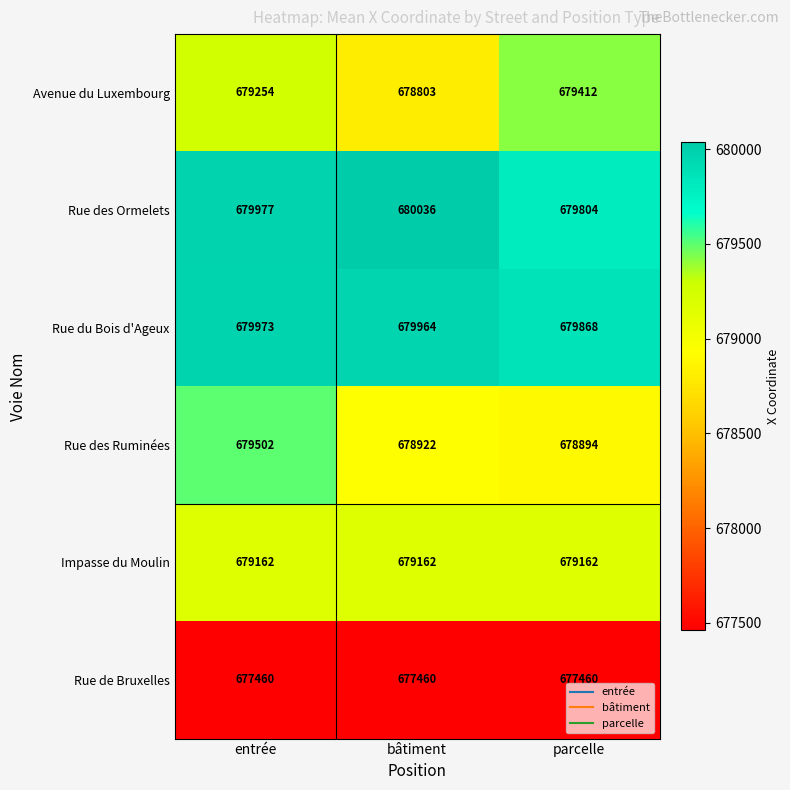

Rank the series by their maximum value, from highest to lowest.

Rue des Ormelets, Rue du Bois d'Ageux, Rue des Ruminées, Avenue du Luxembourg, Impasse du Moulin, Rue de Bruxelles